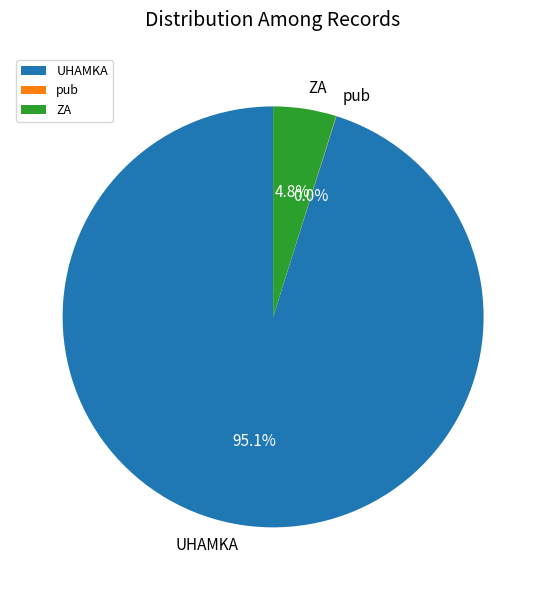

Combined, do ZA and UHAMKA account for over 50%?

Yes